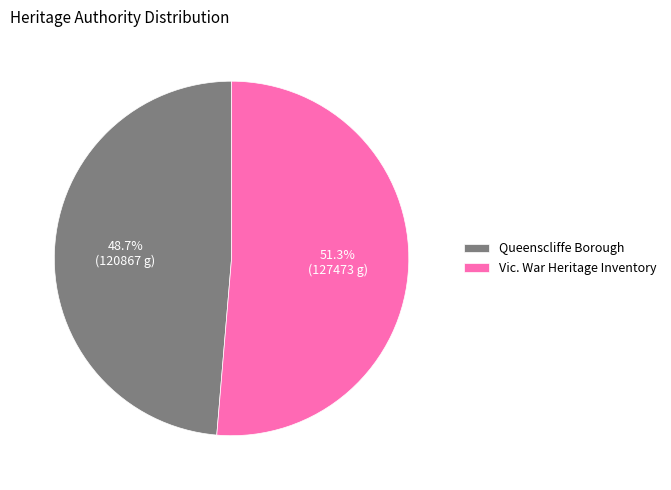

To the nearest percent, what portion does Vic. War Heritage Inventory represent?

51%